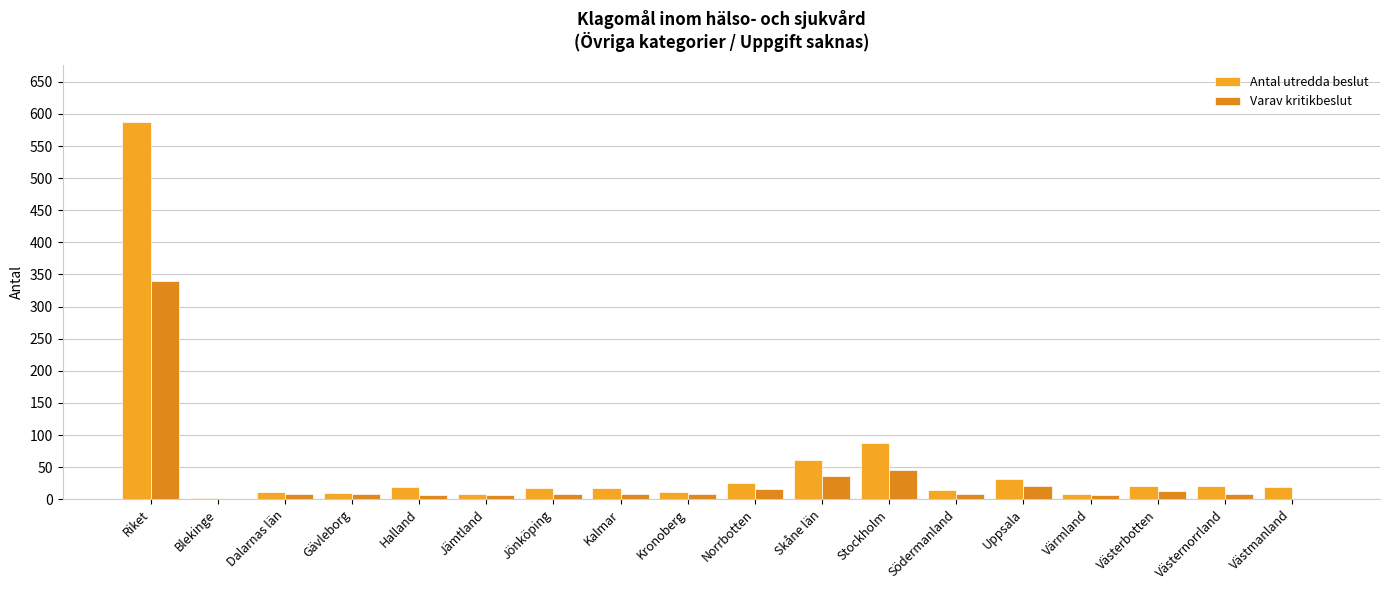

At how many categories does at least one series exceed 514?

1